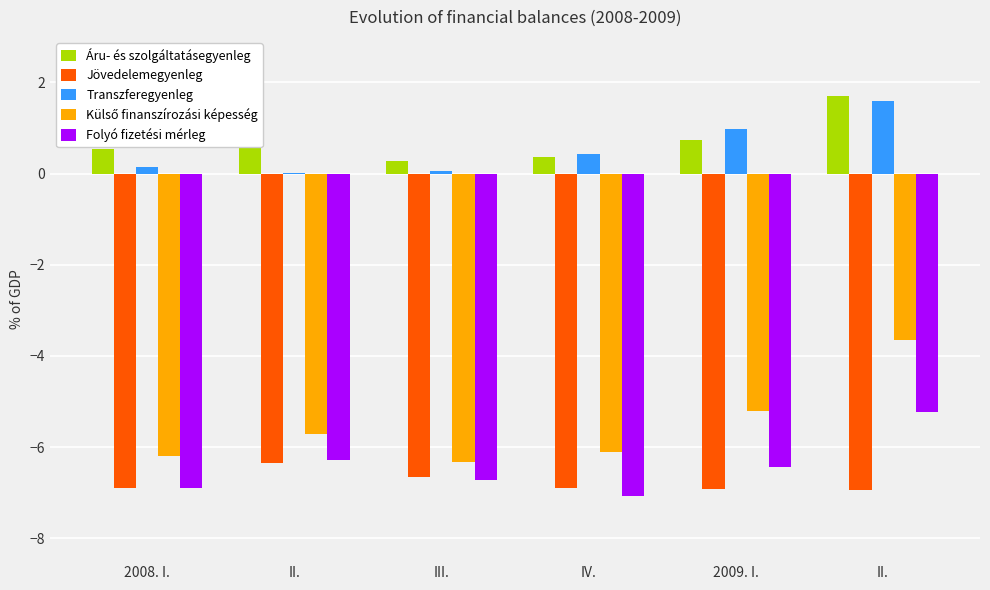

Reading left to right, transcribe all the data shown in this chart.

Áru- és szolgáltatásegyenleg: 0.5	0.6	0.3	0.4	0.7	1.7
Jövedelemegyenleg: -6.9	-6.3	-6.7	-6.9	-6.9	-6.9
Transzferegyenleg: 0.1	0.0	0.1	0.4	1.0	1.6
Külső finanszírozási képesség: -6.2	-5.7	-6.3	-6.1	-5.2	-3.6
Folyó fizetési mérleg: -6.9	-6.3	-6.7	-7.1	-6.4	-5.2